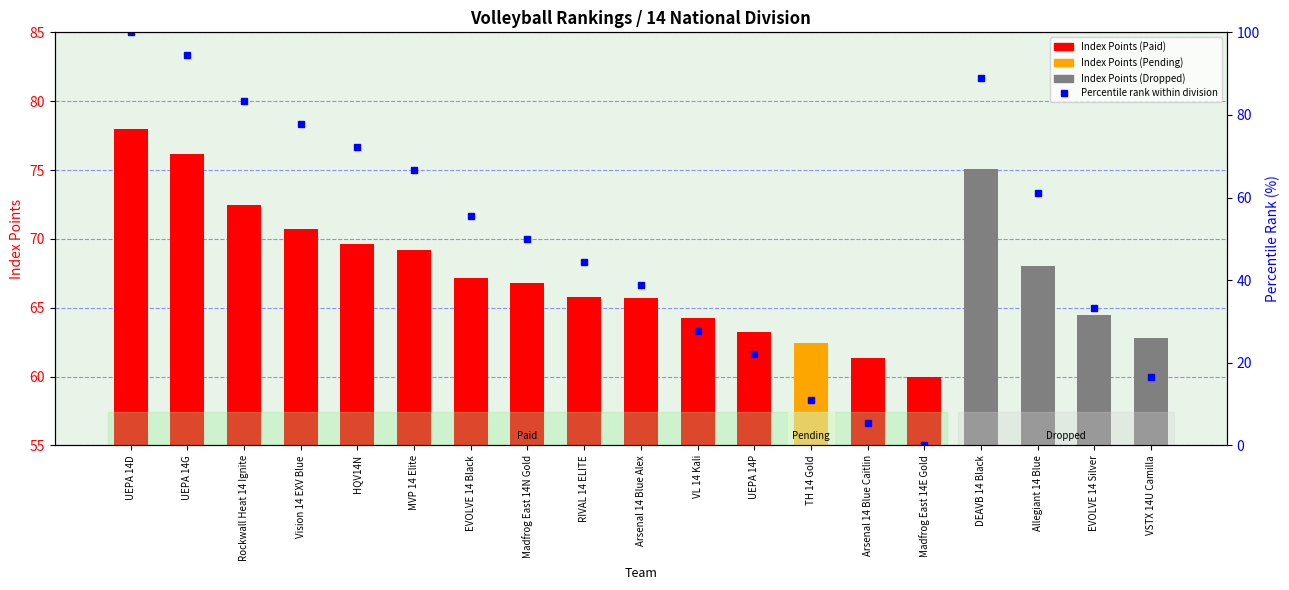

Rank the categories by value from highest to lowest.

UEPA 14D, UEPA 14G, DEAVB 14 Black, Rockwall Heat 14 Ignite, Vision 14 EXV Blue, HQV14N, MVP 14 Elite, Allegiant 14 Blue, EVOLVE 14 Black, Madfrog East 14N Gold, RIVAL 14 ELITE, Arsenal 14 Blue Alex, EVOLVE 14 Silver, VL 14 Kali, UEPA 14P, VSTX 14U Camilla, TH 14 Gold, Arsenal 14 Blue Caitlin, Madfrog East 14E Gold